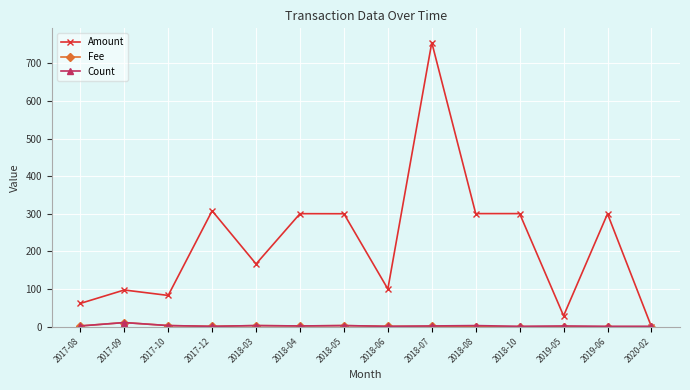

Is the value of Amount at 2018-03 greater than the value of Fee at 2018-04?

Yes